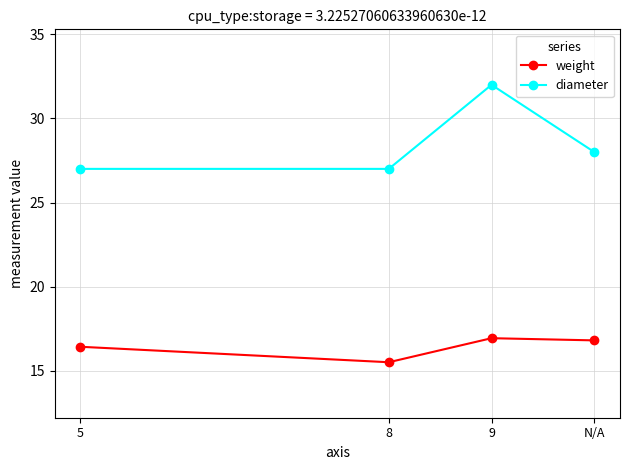

True or false: diameter has more than 2 interior local peaks.

False